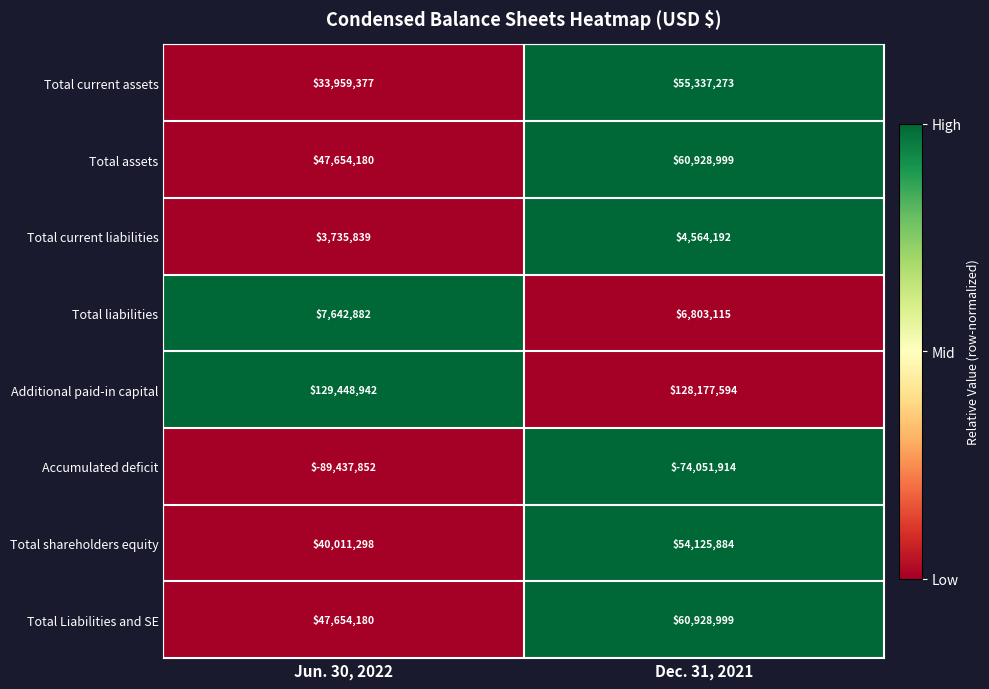

At which category does the chart reach its minimum across all series?

Jun. 30, 2022